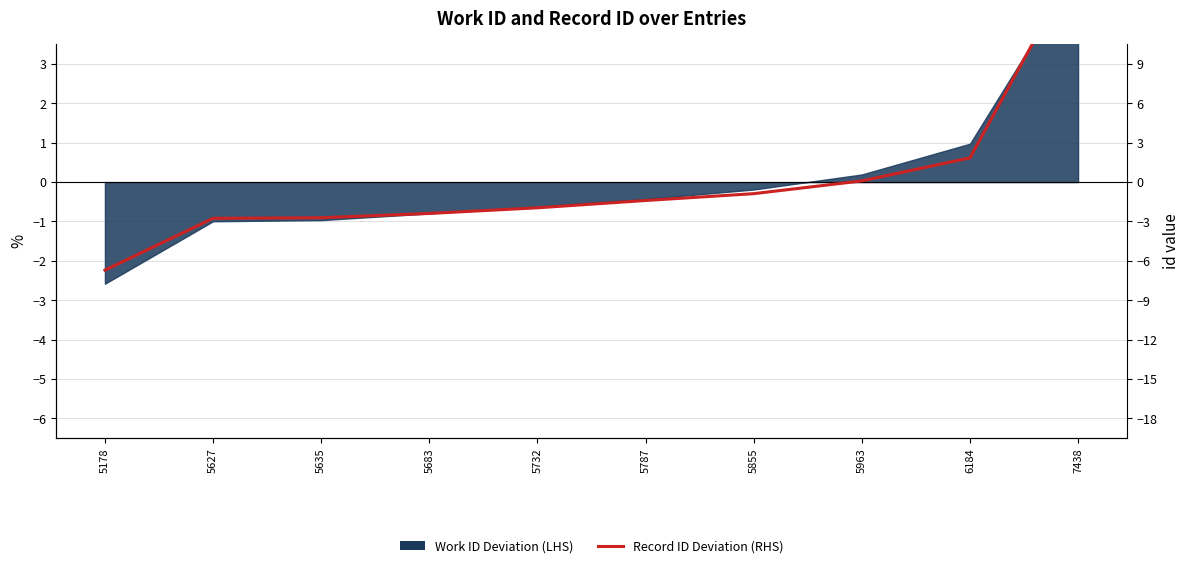

How many lines are shown in the chart?

1